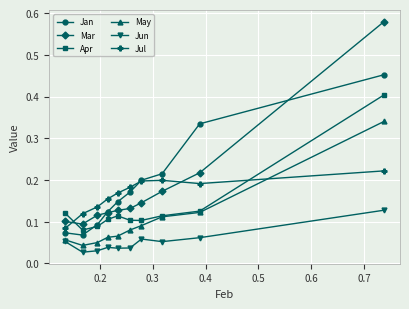

True or false: Mar and Jun intersect in this chart.

False